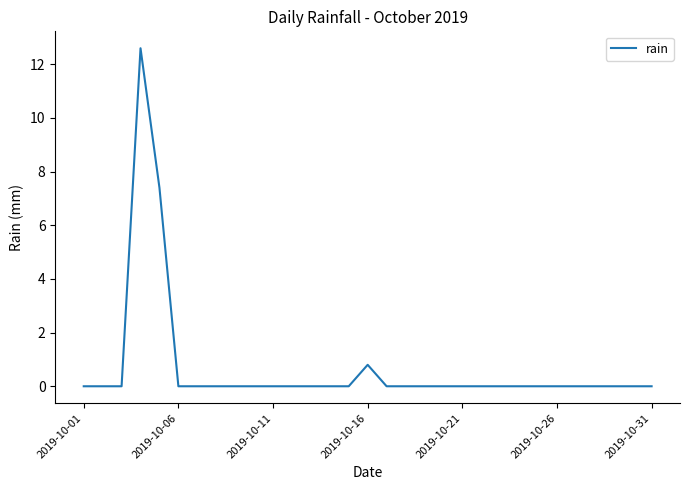

What is the maximum value shown in the chart?

12.6